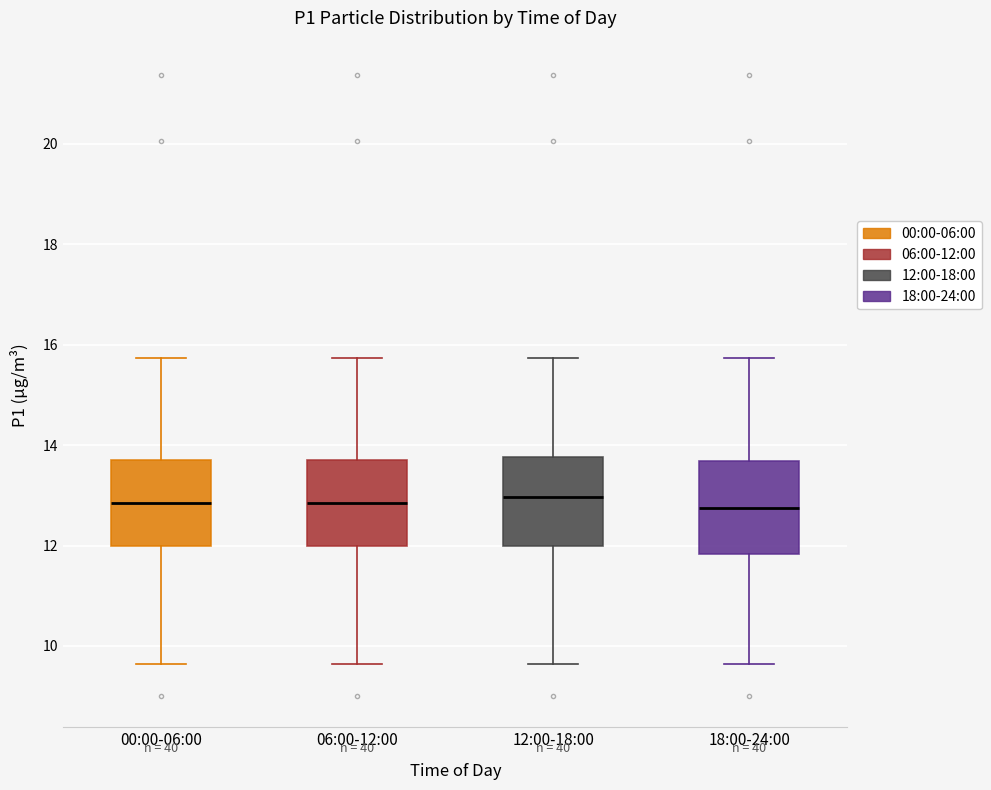

Reading left to right, transcribe this box plot: for each box, give where its median line is, the range the box spans, and where its two whiskers end, as read against the y-axis. The values are not printed on the chart, so give them approximately, as read against the axis.

00:00-06:00: median 12.8, box 12.0 to 13.6, whiskers 9.6 to 15.8
06:00-12:00: median 12.8, box 12.0 to 13.6, whiskers 9.6 to 15.8
12:00-18:00: median 13.0, box 12.0 to 13.8, whiskers 9.6 to 15.8
18:00-24:00: median 12.8, box 11.8 to 13.6, whiskers 9.6 to 15.8